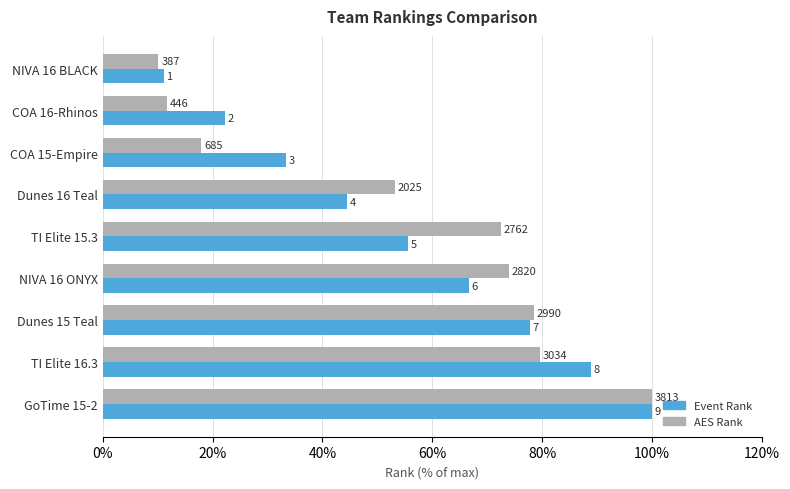

What are all the series names shown in the legend?

Event Rank, AES Rank